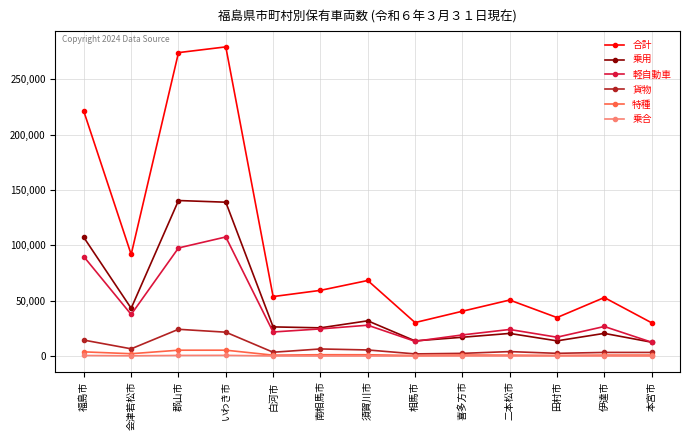

How many values in the 貨物 series are below 4076?

6